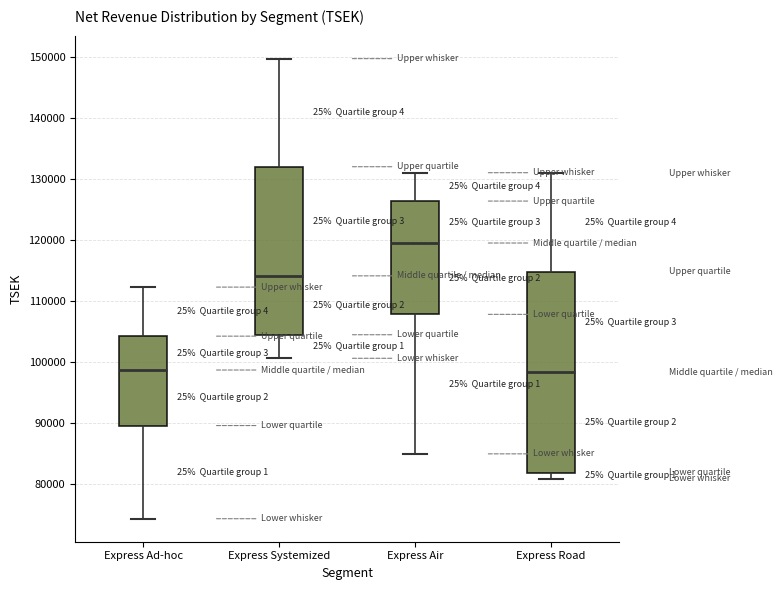

Where does the lower whisker of the box for Express Air end on the y-axis? The values are not printed on the chart, so give them approximately, as read against the axis.

85000